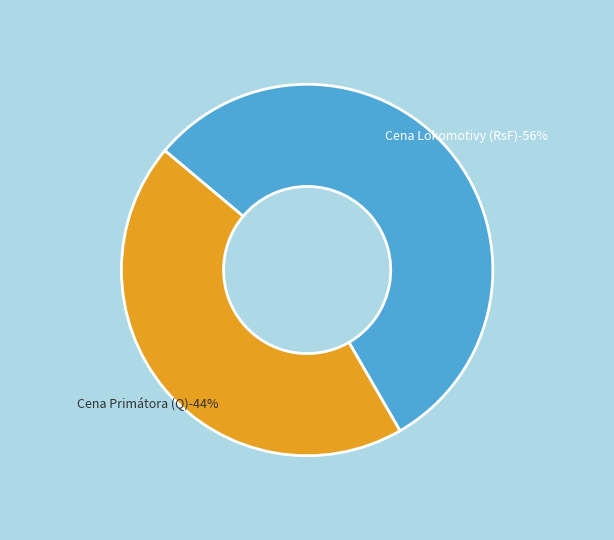

Count the number of slices in the pie.

2